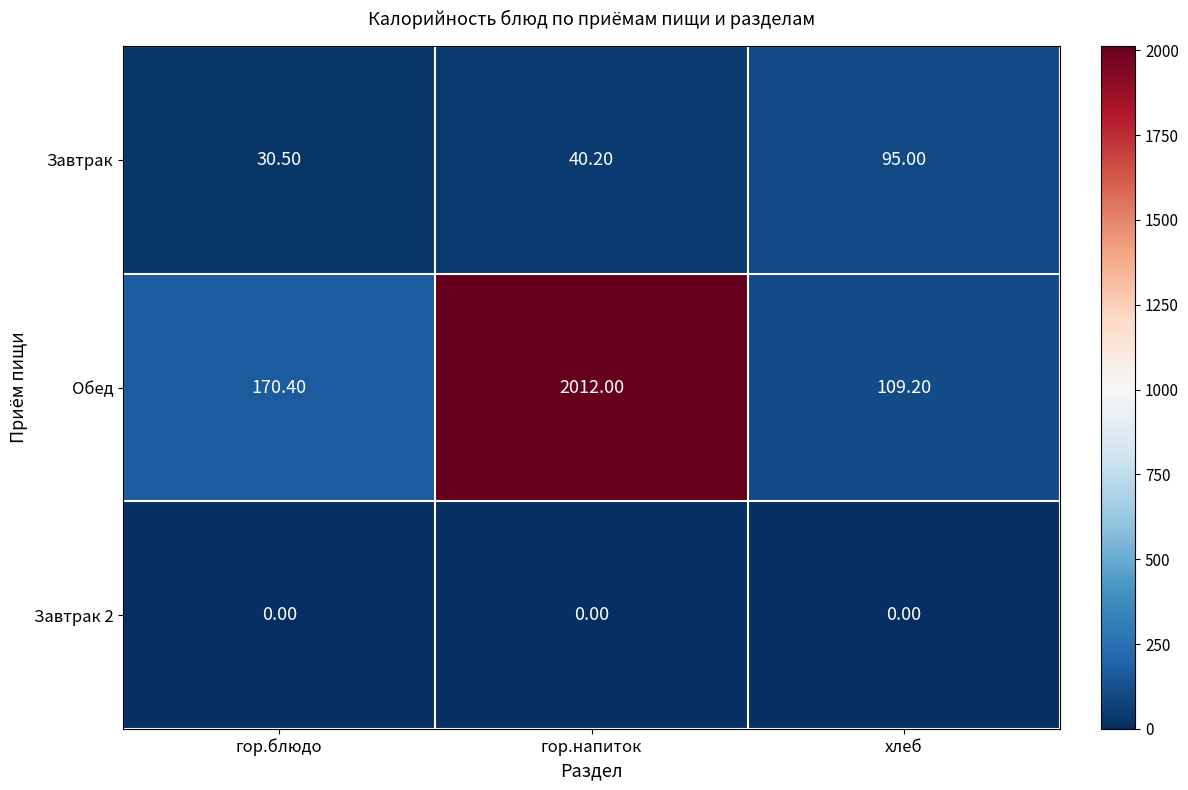

How many data points does each series have?

3